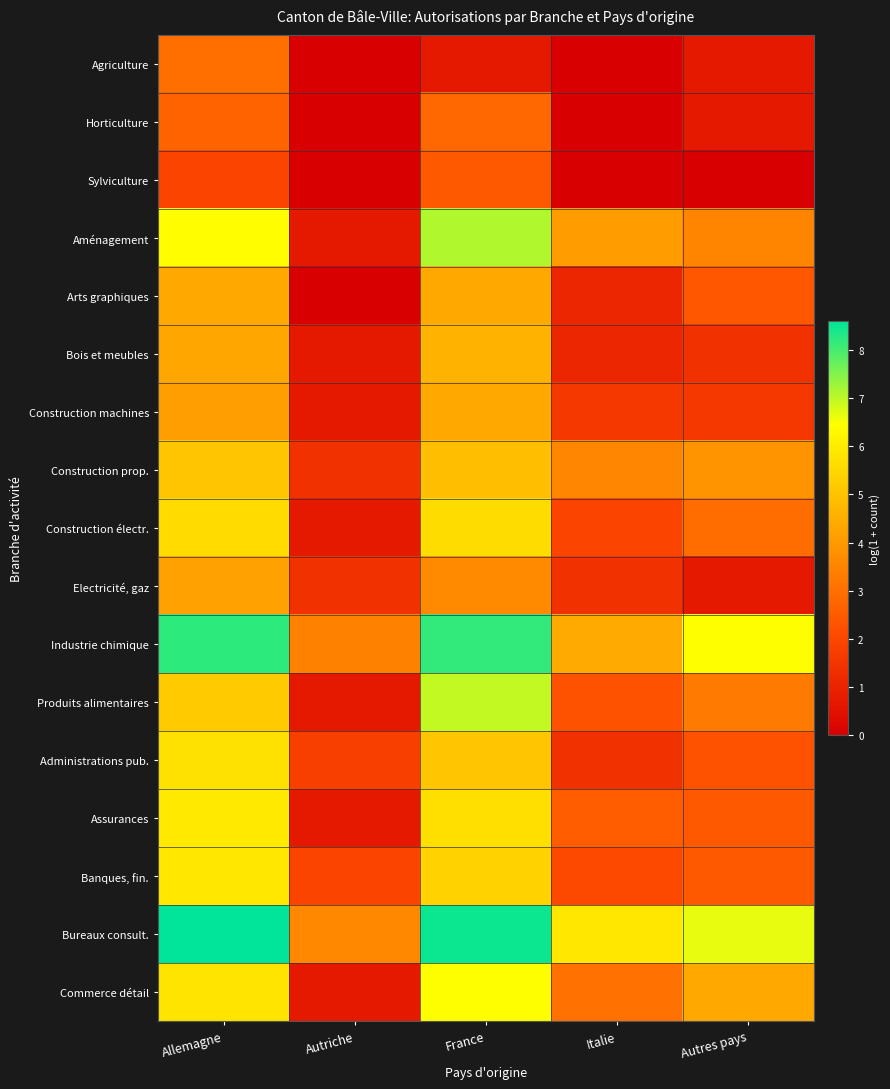

At how many categories does at least one series exceed 3?

5